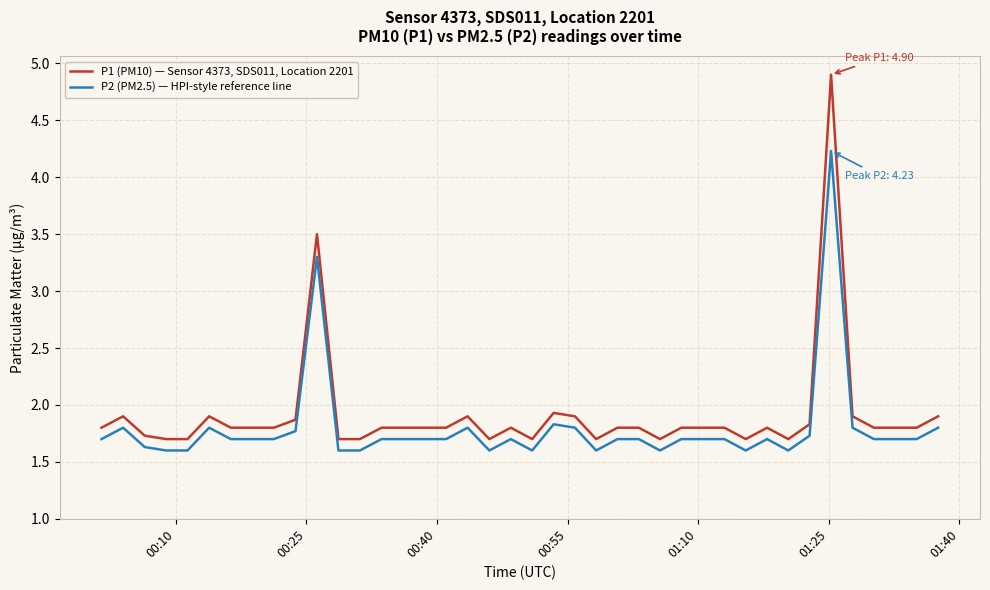

What is the highest value of the P2 (PM2.5) — HPI-style reference line series?

4.2